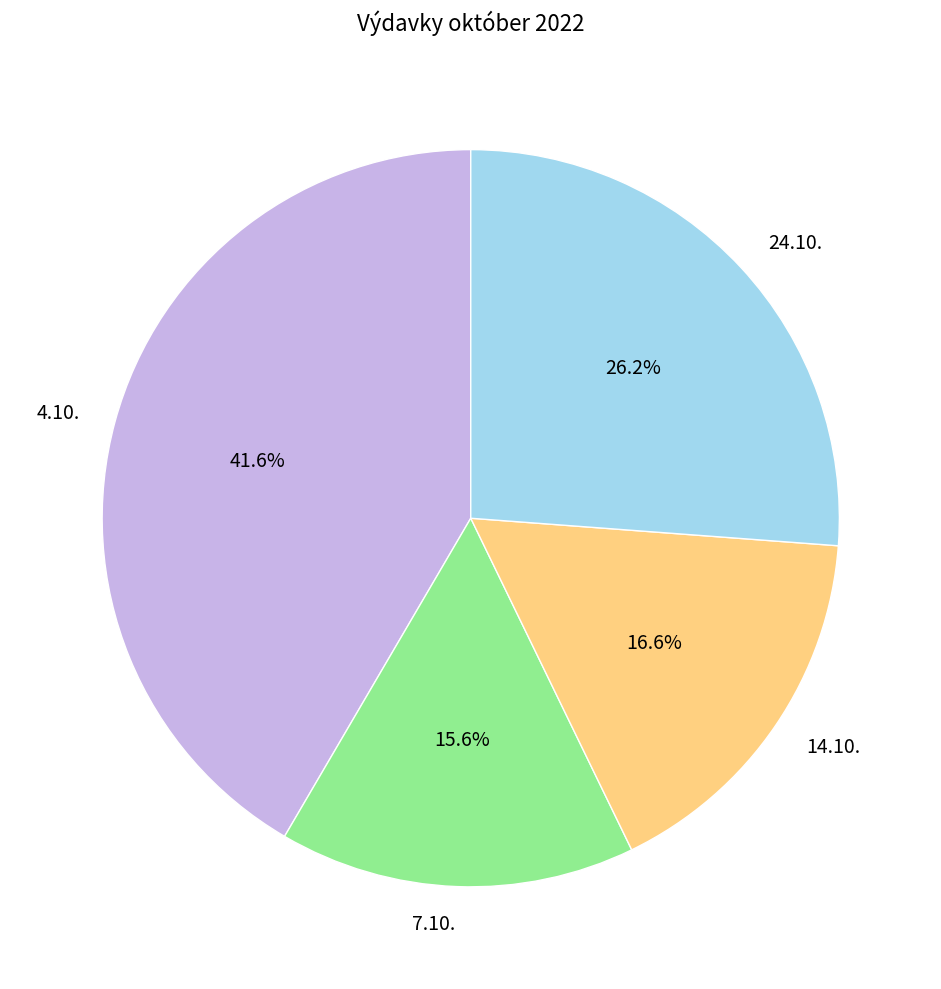

The 4.10. slice represents 42% of the pie. True or false?

True